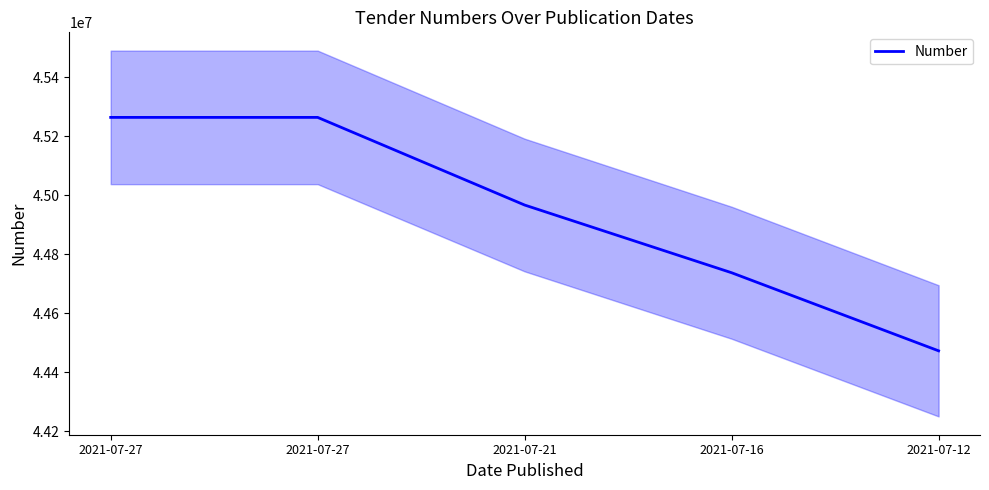

True or false: the data shows 45263520 at 2021-07-27.

True